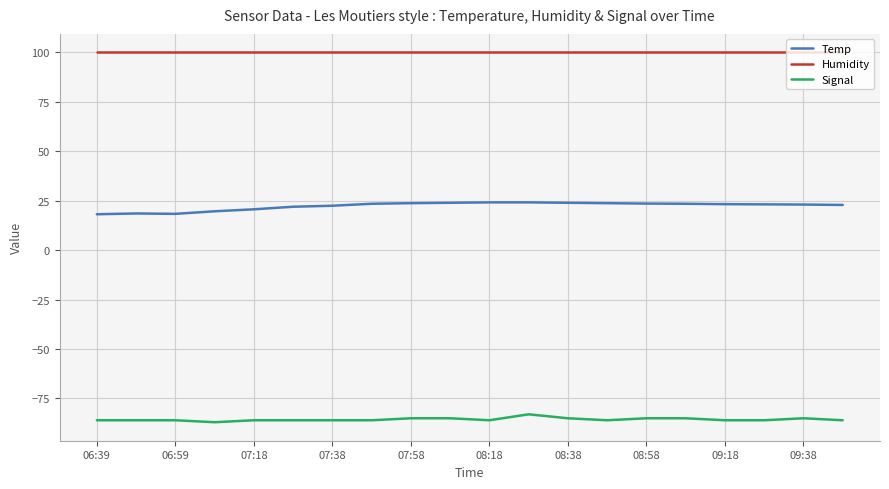

Rank the series by their maximum value, from lowest to highest.

Signal, Temp, Humidity